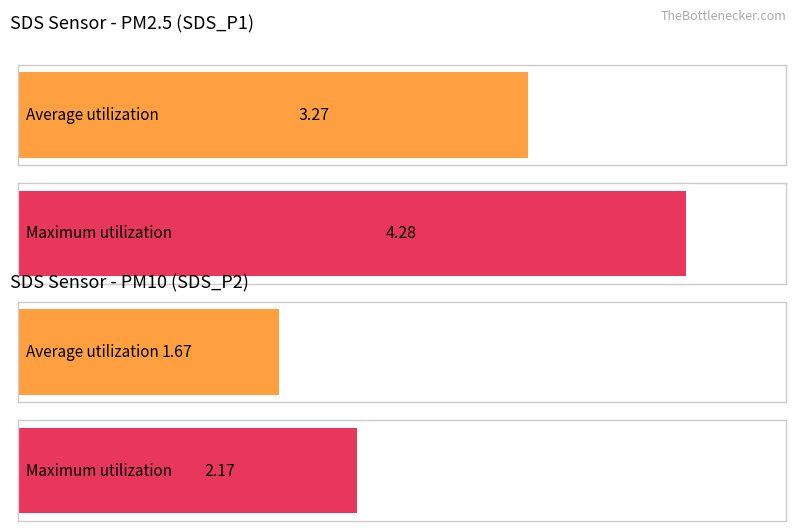

Rank the series by their average value, from highest to lowest.

SDS_P1, SDS_P2